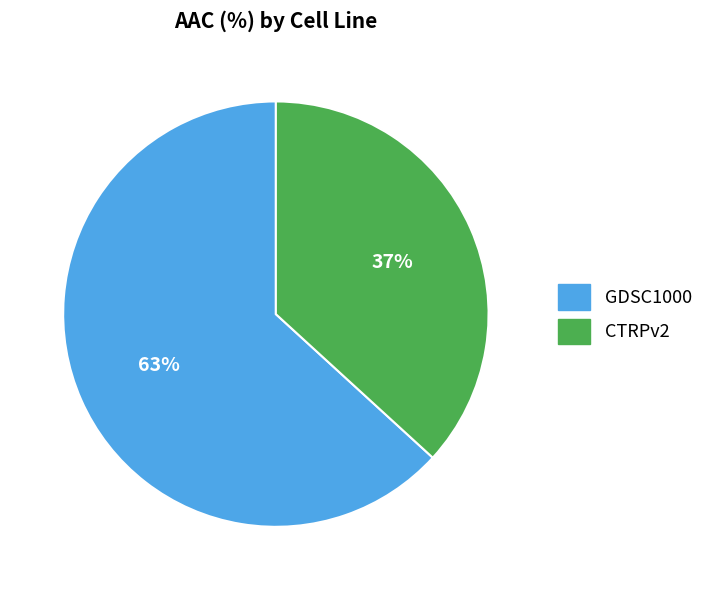

What percentage is the GDSC1000 slice, to the nearest percent?

63%